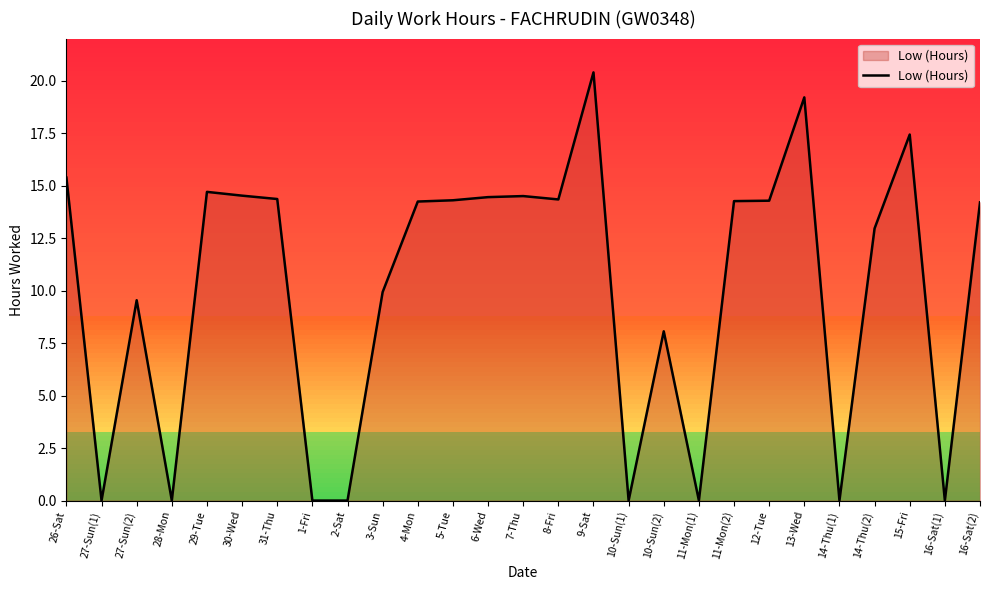

Count the number of categories in the chart.

27